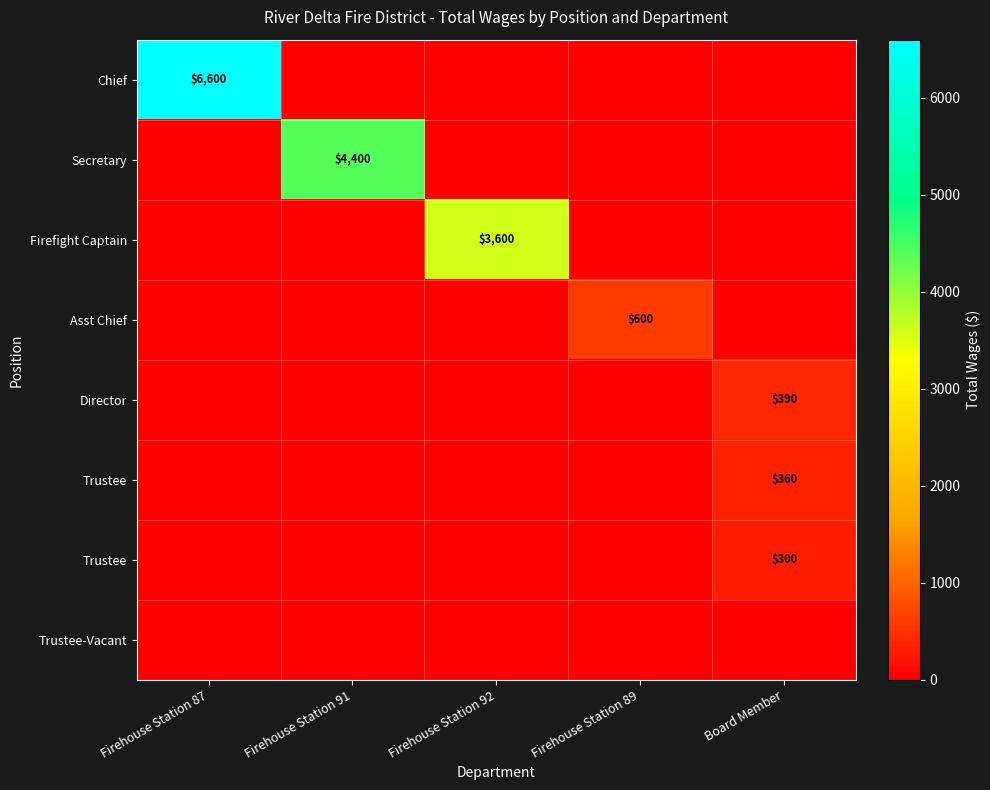

What is the difference between the highest and lowest values at Firehouse Station 92?

3600